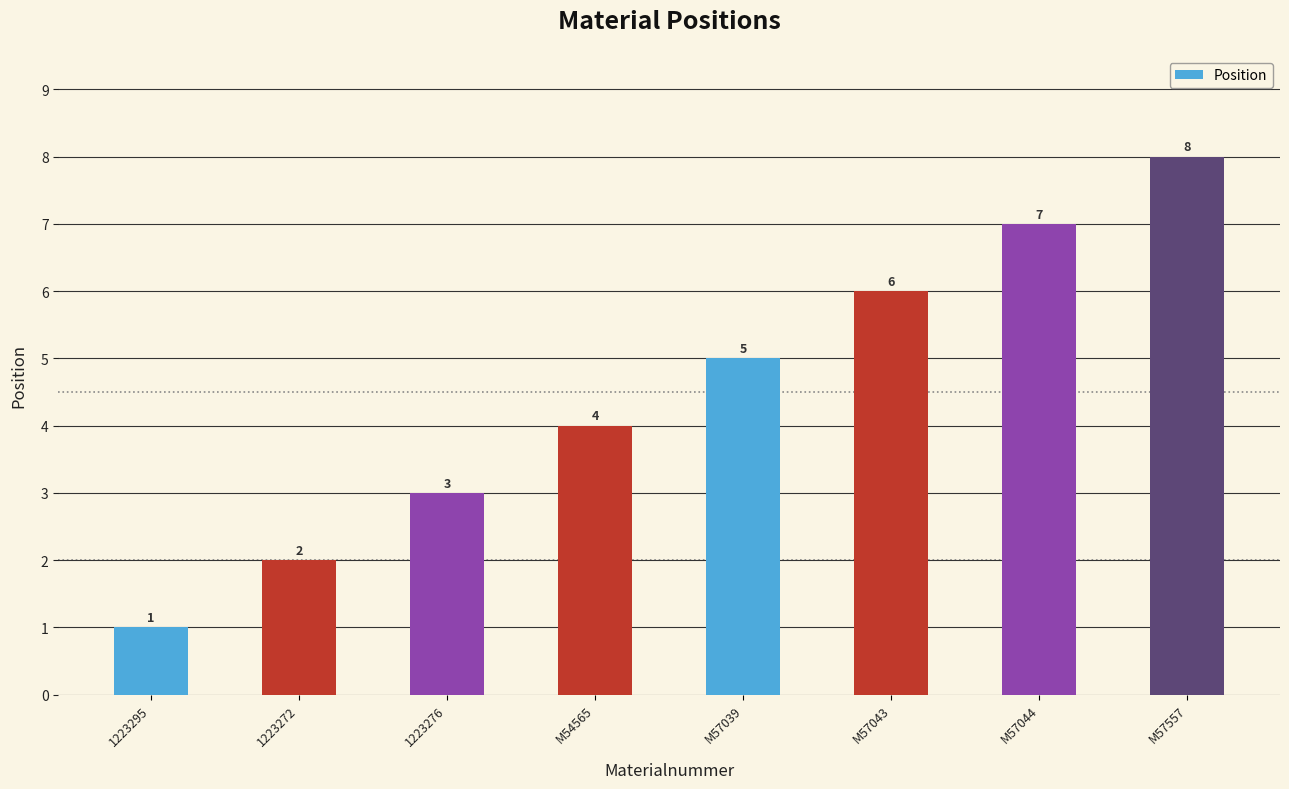

Reading left to right, transcribe all the data shown in this chart.

1223295=1	1223272=2	1223276=3	M54565=4	M57039=5	M57043=6	M57044=7	M57557=8